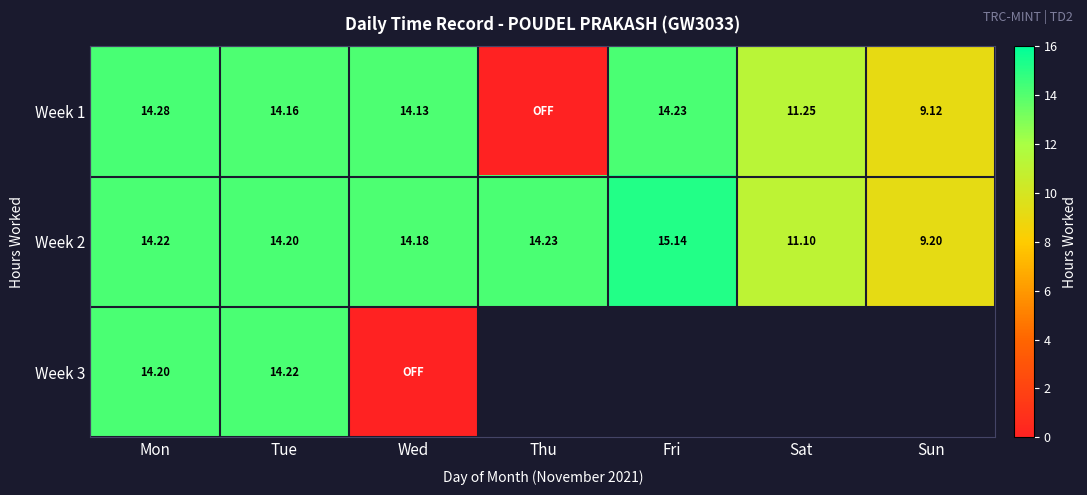

Is the value of Week 2 at Tue greater than the value of Week 1 at Fri?

No